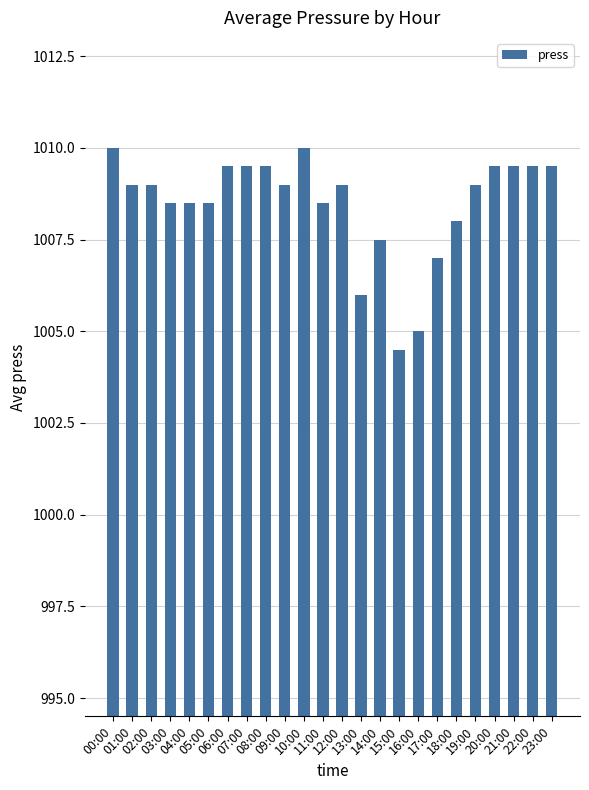

Reading left to right, what are all the values shown in this chart?

1010.0	1009.0	1009.0	1008.5	1008.5	1008.5	1009.5	1009.5	1009.5	1009.0	1010.0	1008.5	1009.0	1006.0	1007.5	1004.5	1005.0	1007.0	1008.0	1009.0	1009.5	1009.5	1009.5	1009.5